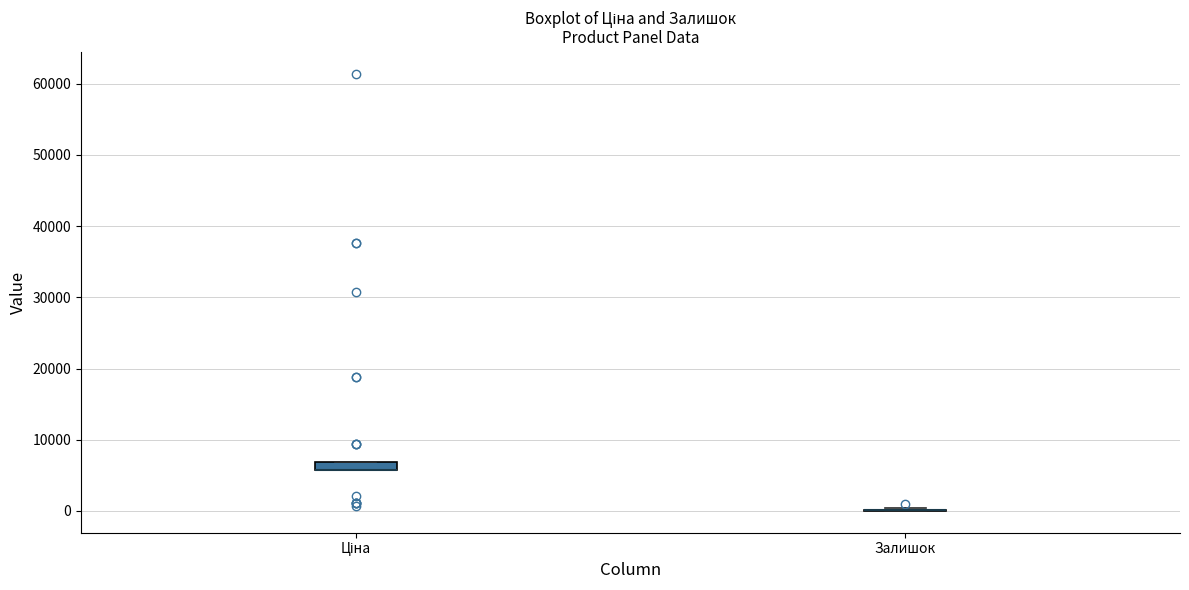

Where is the upper edge of the box for Ціна on the y-axis? The values are not printed on the chart, so give them approximately, as read against the axis.

7000